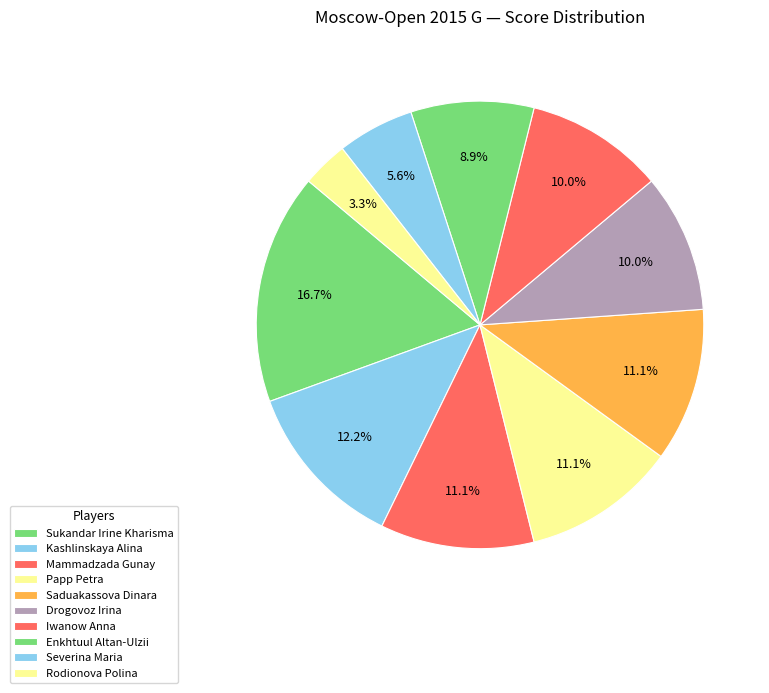

Does Enkhtuul Altan-Ulzii account for over 50% of the chart?

No